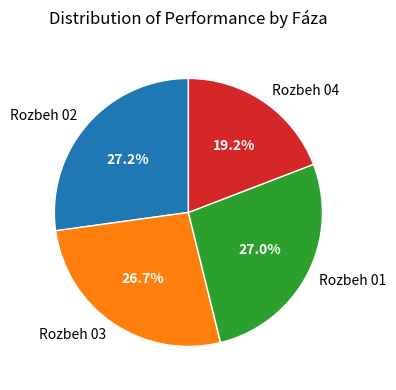

Is it true that Rozbeh 01 is 13% of the pie?

False